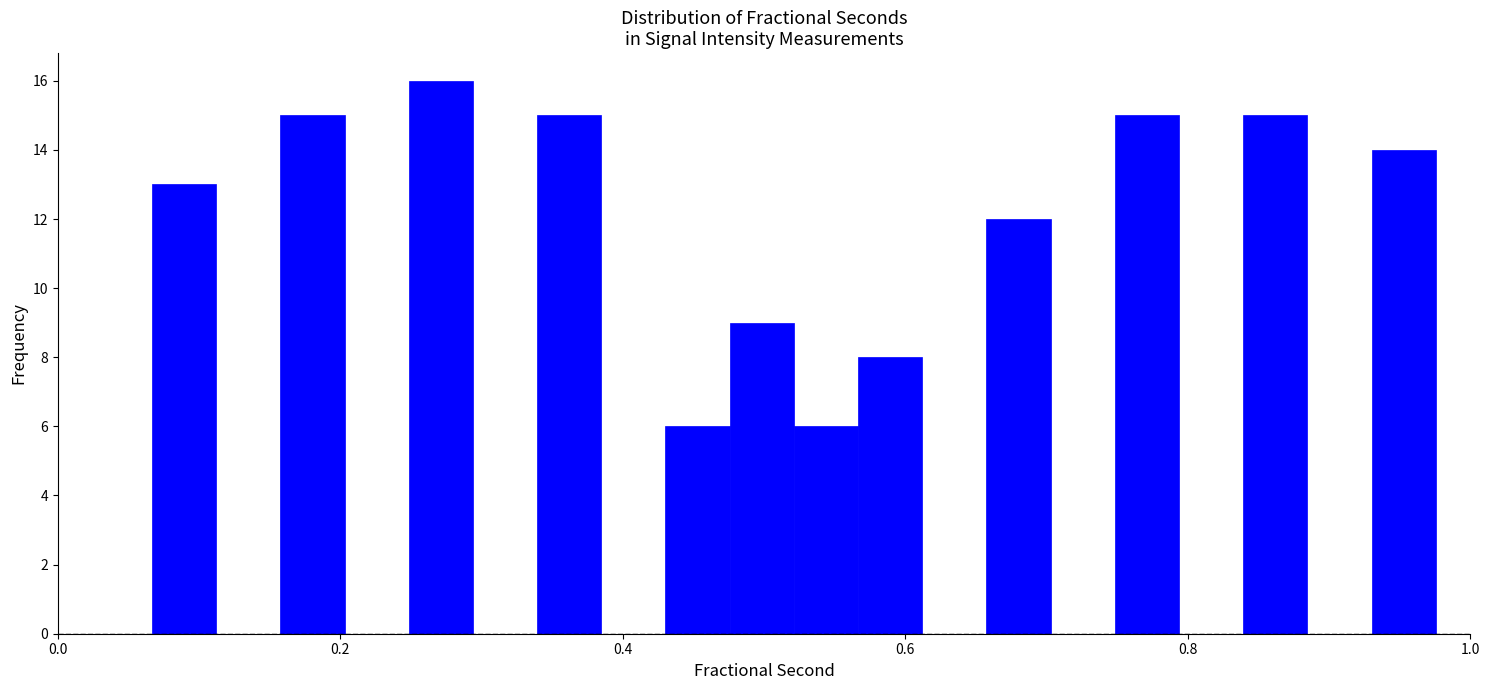

Around what value on the x-axis is the tallest bar? Give the approximate position of its centre, as read against the axis.

0.28